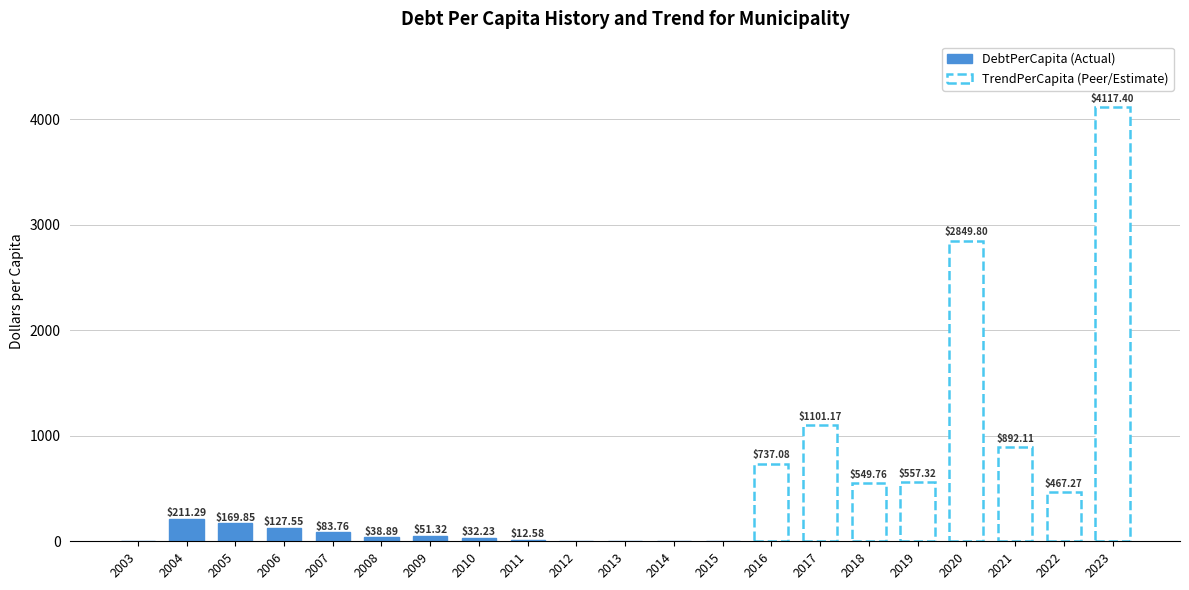

What is the maximum value for TrendPerCapita?

4117.4